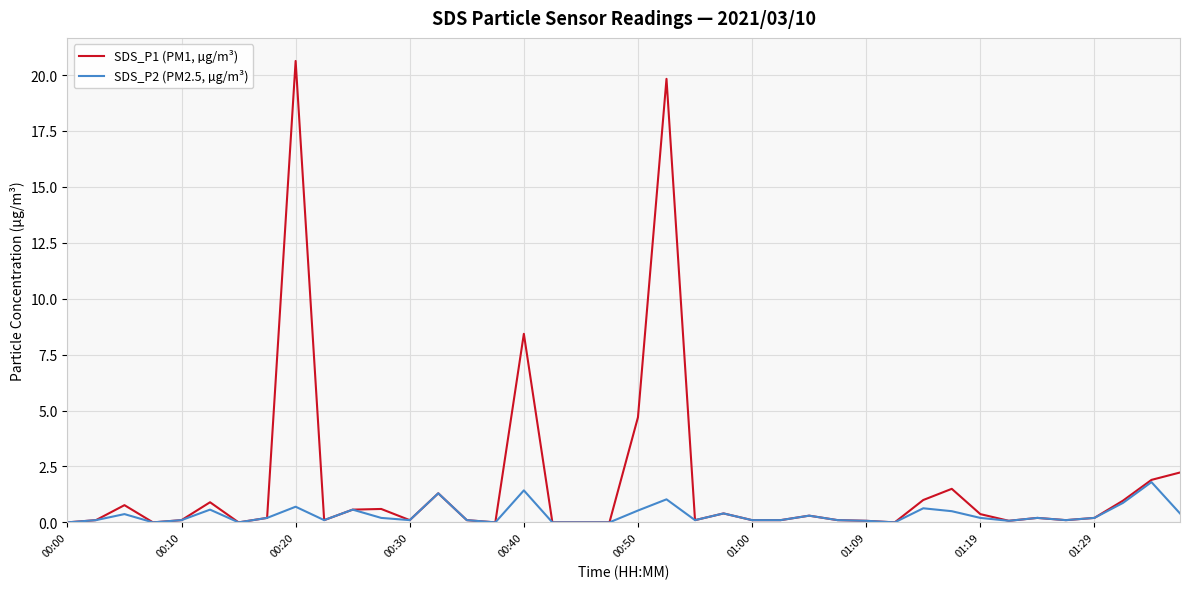

List the series in order of their peak value, lowest first.

SDS_P2 (PM2.5, µg/m³), SDS_P1 (PM1, µg/m³)